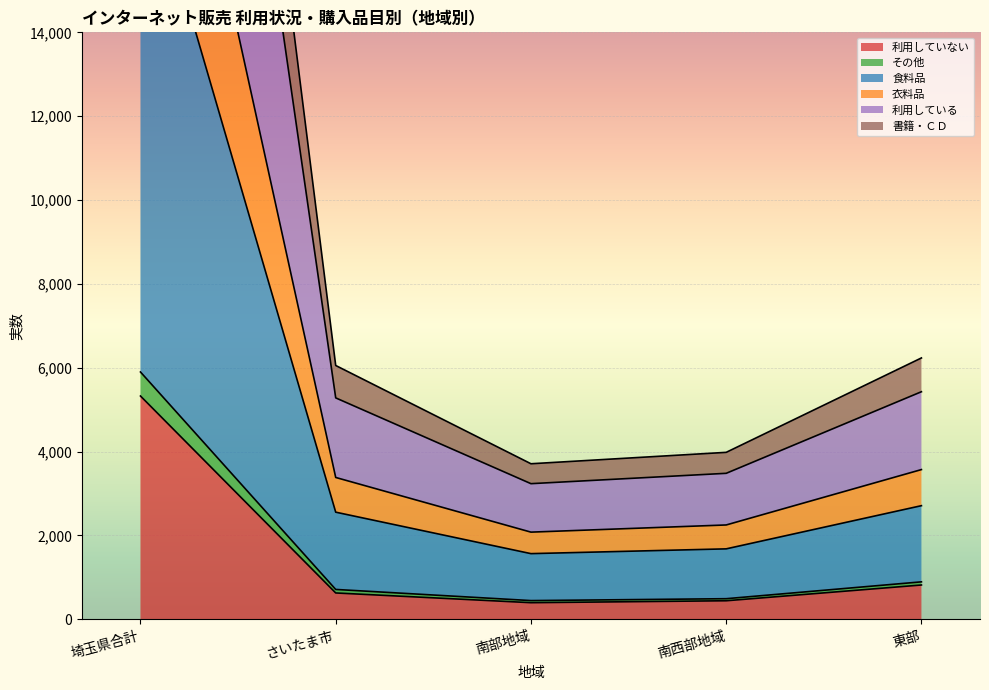

True or false: 書籍・ＣＤ has more than 2 points higher than both neighbors.

False